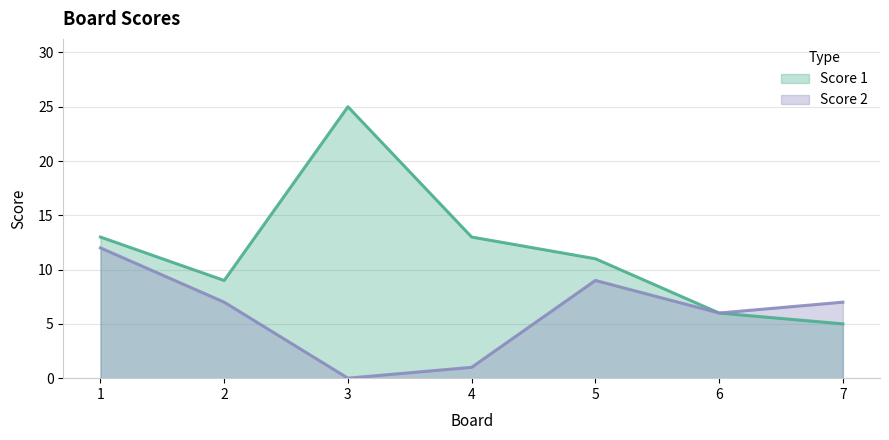

Between 2 and 5, which is larger?

5